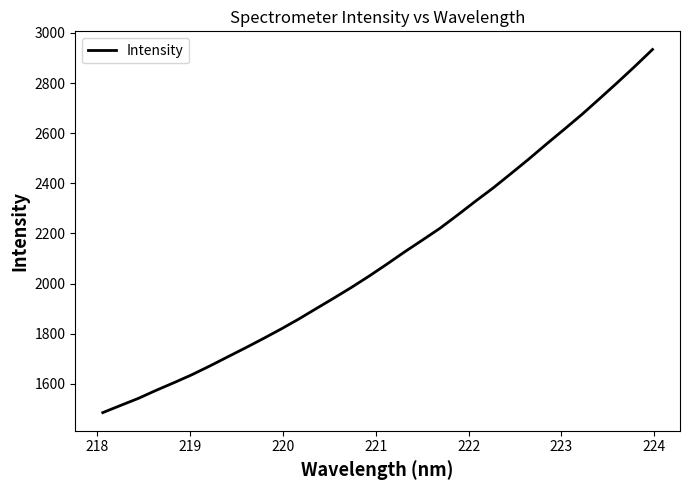

True or false: there are more than 1 points higher than both neighbors.

False